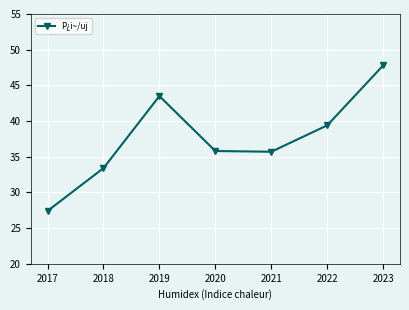

What is the minimum value shown in the chart?

27.4